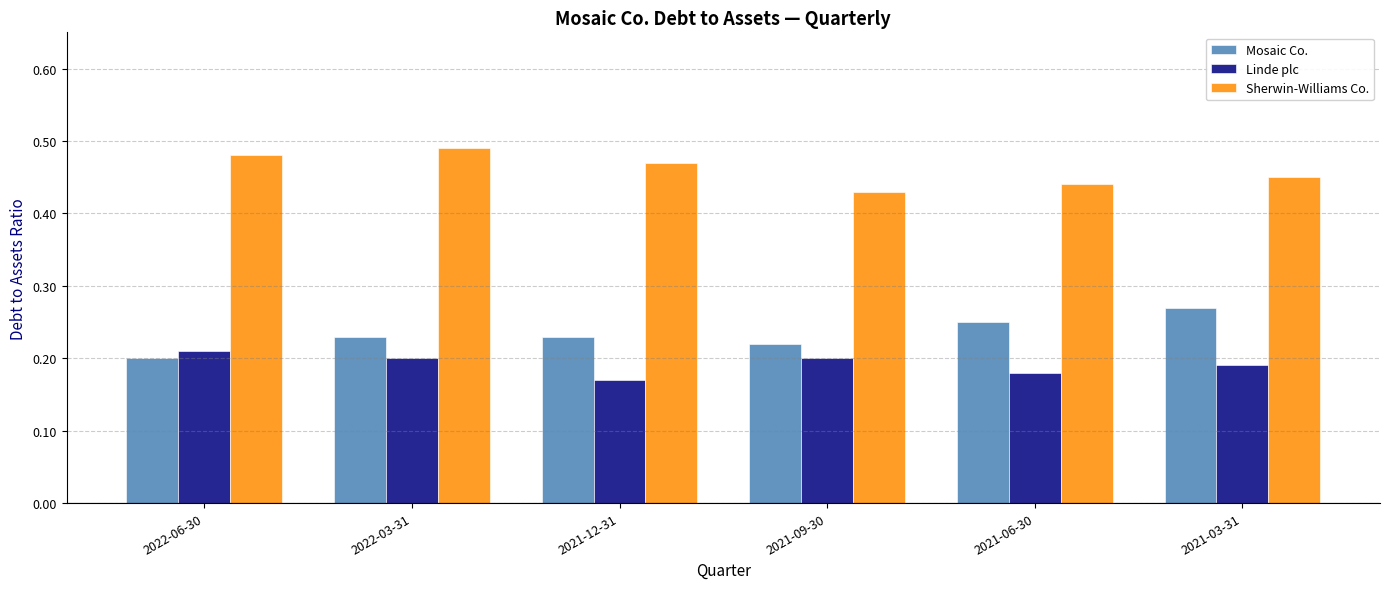

What is the total value across all series at 2022-03-31?

0.9